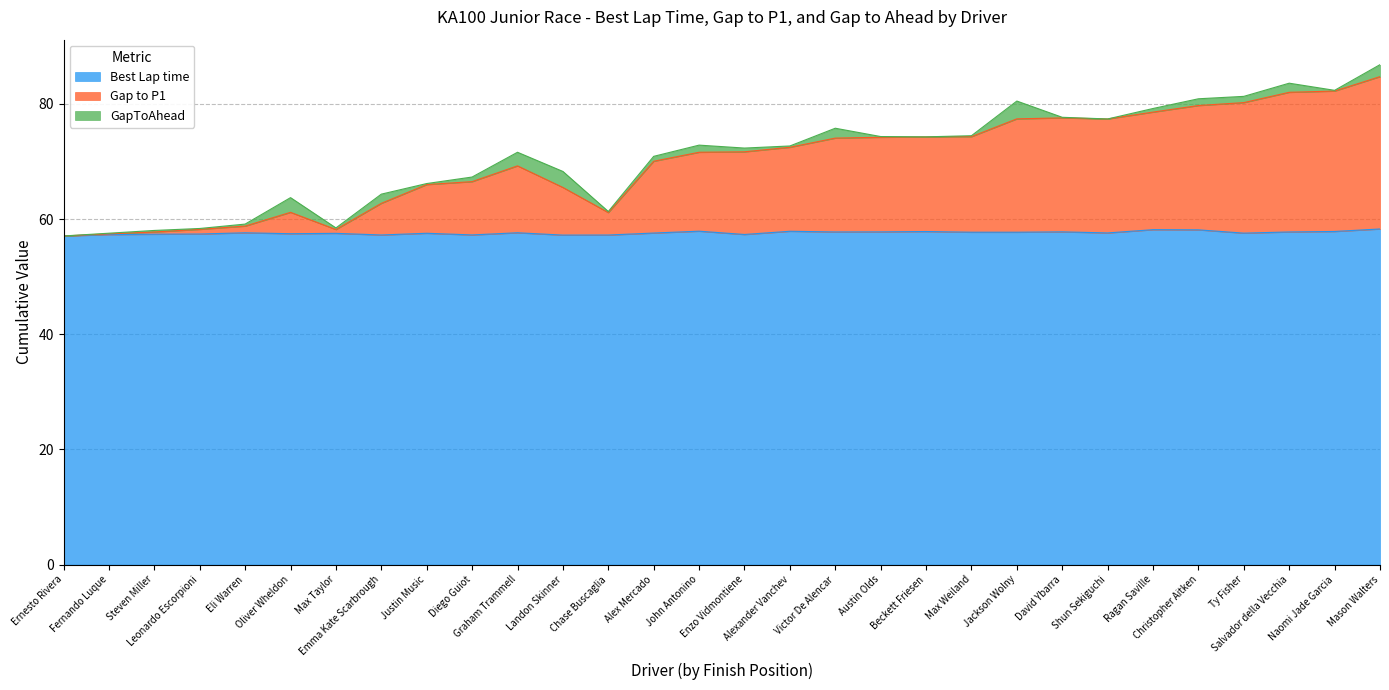

Which has a higher value, Jackson Wolny or Naomi Jade Garcia?

Naomi Jade Garcia